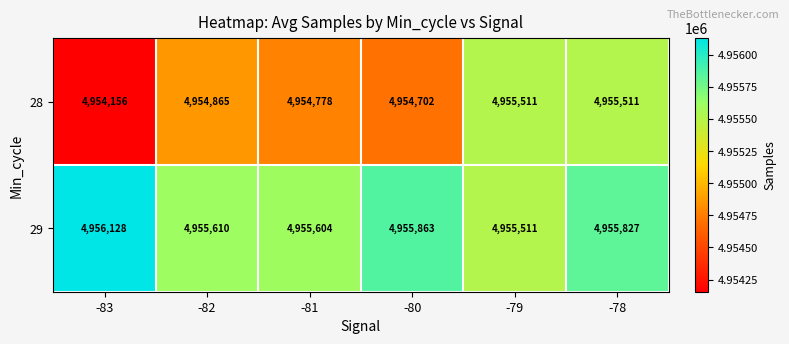

Reading left to right, extract all data points from this chart.

28: 4954156	4954865	4954778	4954702	4955511	4955511
29: 4956128	4955610	4955604	4955863	4955511	4955827